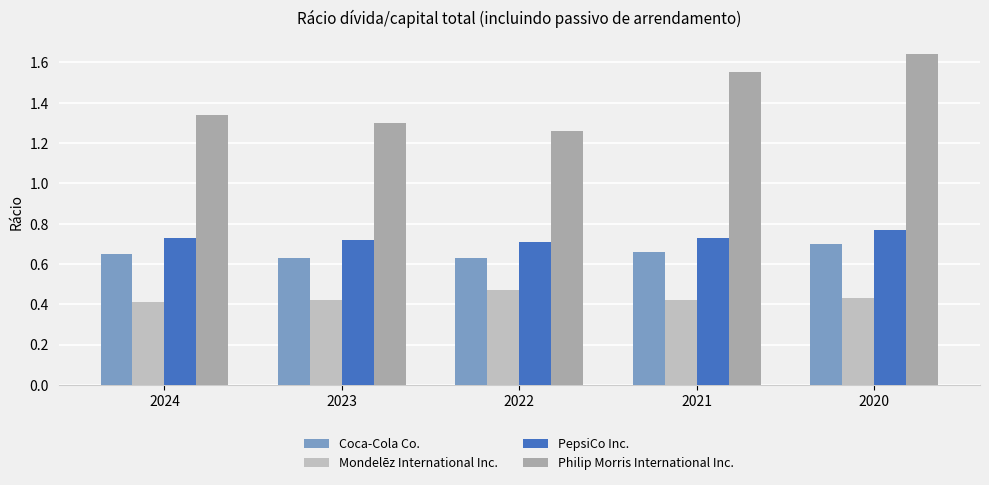

What is the spread (max minus min) of values at 2023?

0.9